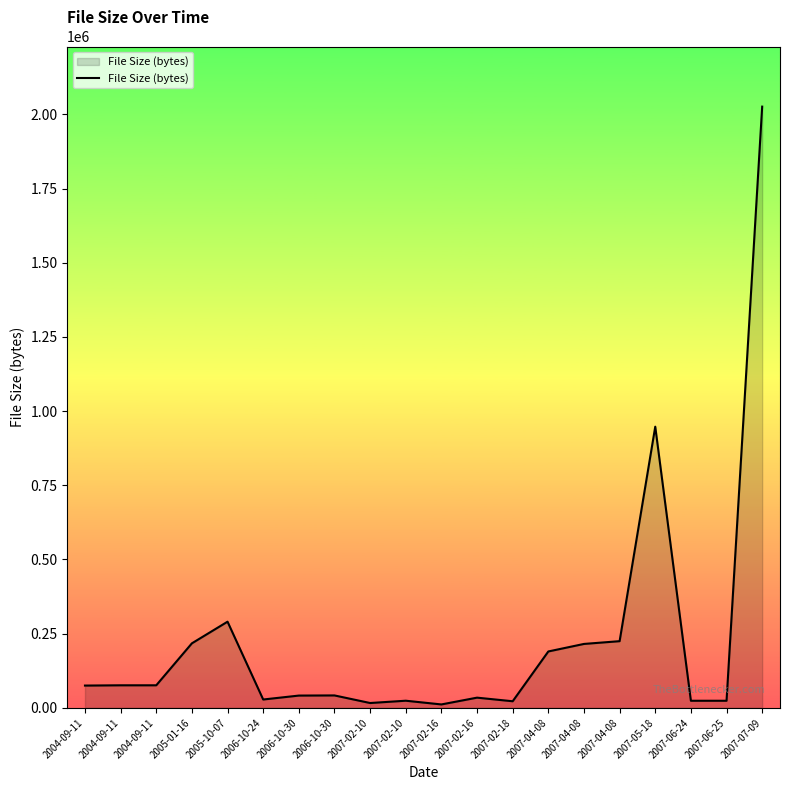

Rank the categories by value from lowest to highest.

2007-02-16, 2007-02-10, 2007-02-18, 2007-06-25, 2007-06-24, 2007-02-10, 2006-10-24, 2007-02-16, 2006-10-30, 2006-10-30, 2004-09-11, 2004-09-11, 2004-09-11, 2007-04-08, 2007-04-08, 2005-01-16, 2007-04-08, 2005-10-07, 2007-05-18, 2007-07-09